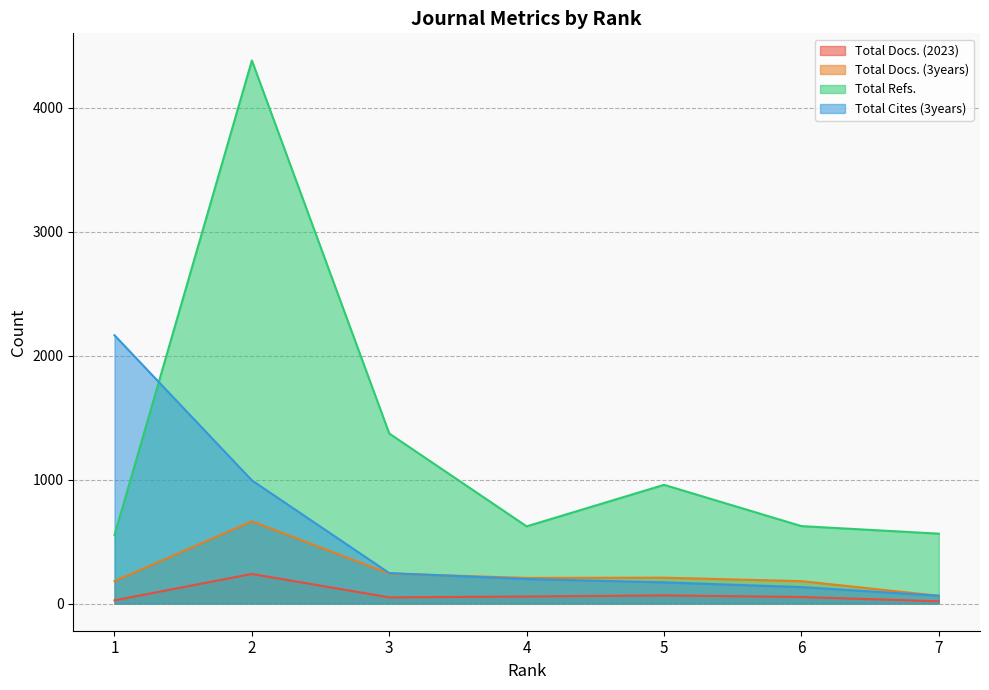

What is the difference between the maximum and minimum values in the Total Refs. series?

3829